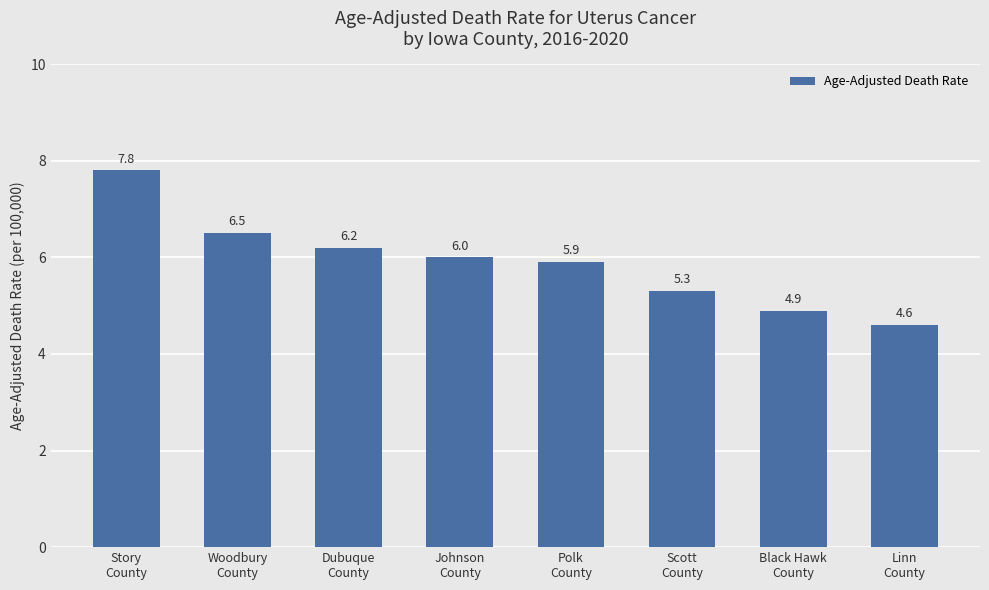

List the labels in order of value, smallest first.

Linn
County, Black Hawk
County, Scott
County, Polk
County, Johnson
County, Dubuque
County, Woodbury
County, Story
County